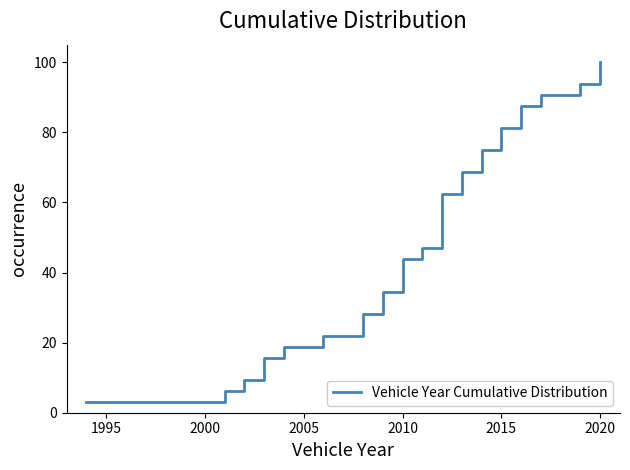

What is the sum of all values?

887.5